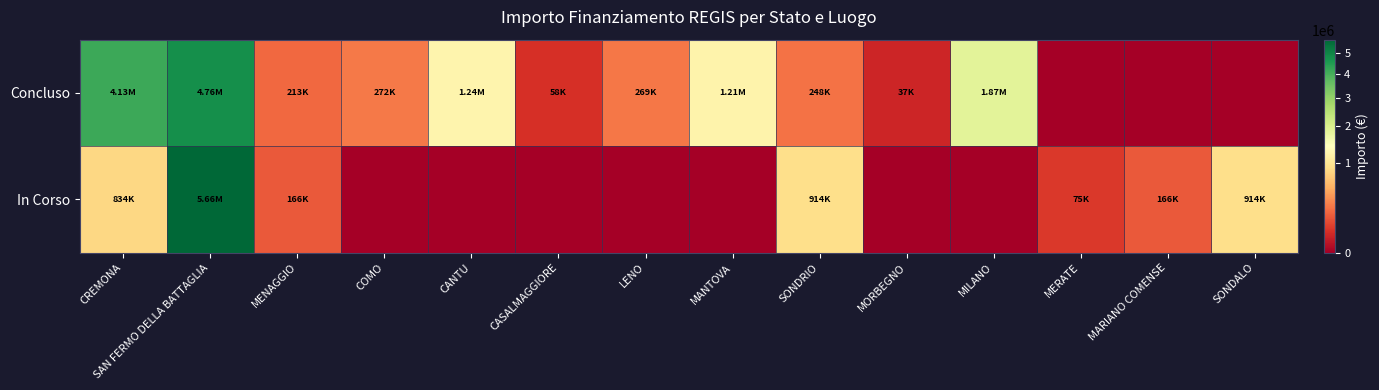

At which category is the sum across all series the highest?

SAN FERMO DELLA BATTAGLIA